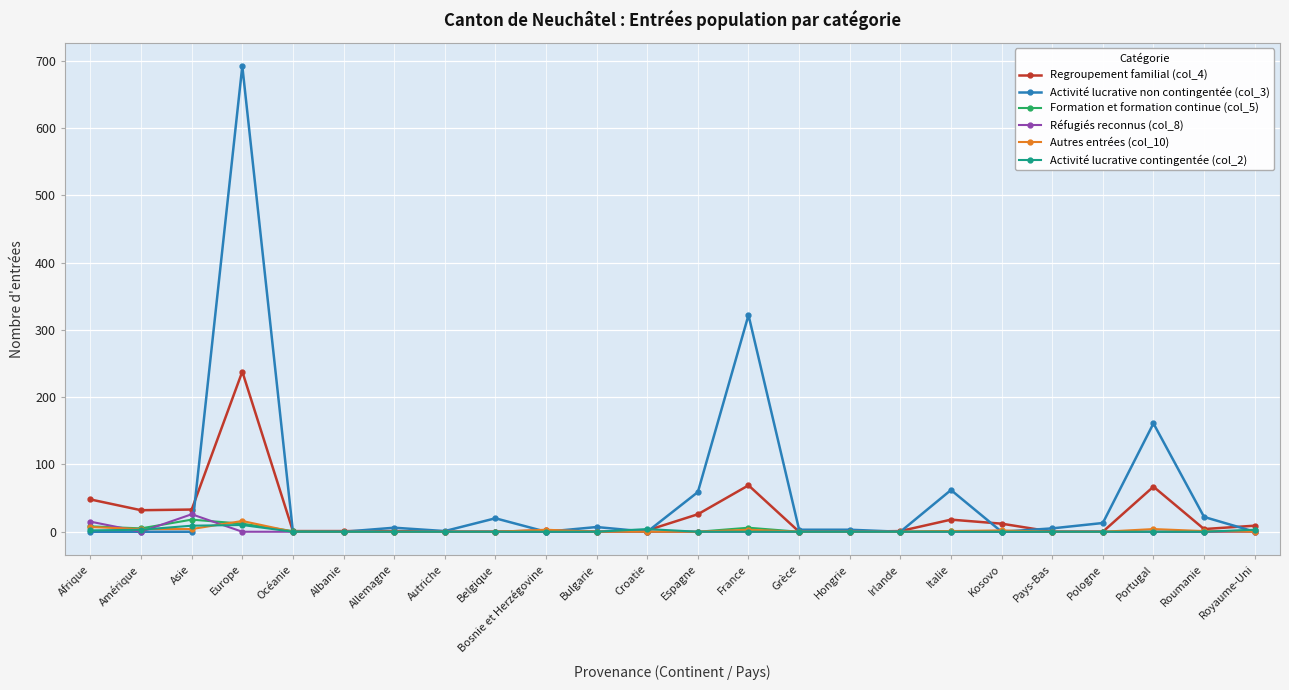

At which label does Regroupement familial (col_4) first exceed 2?

Afrique